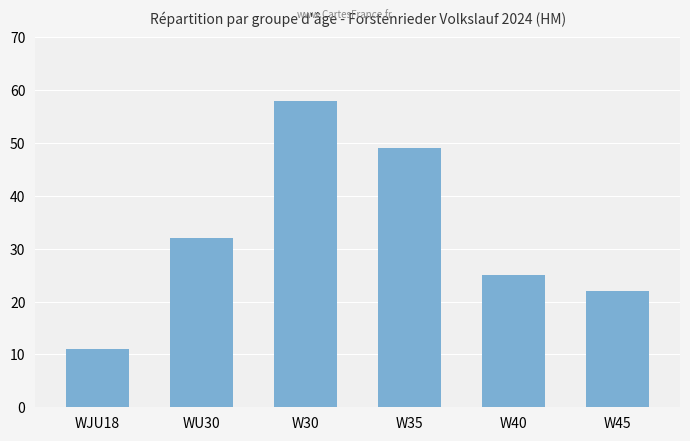

What is the value of the 3rd bar from the left?

58